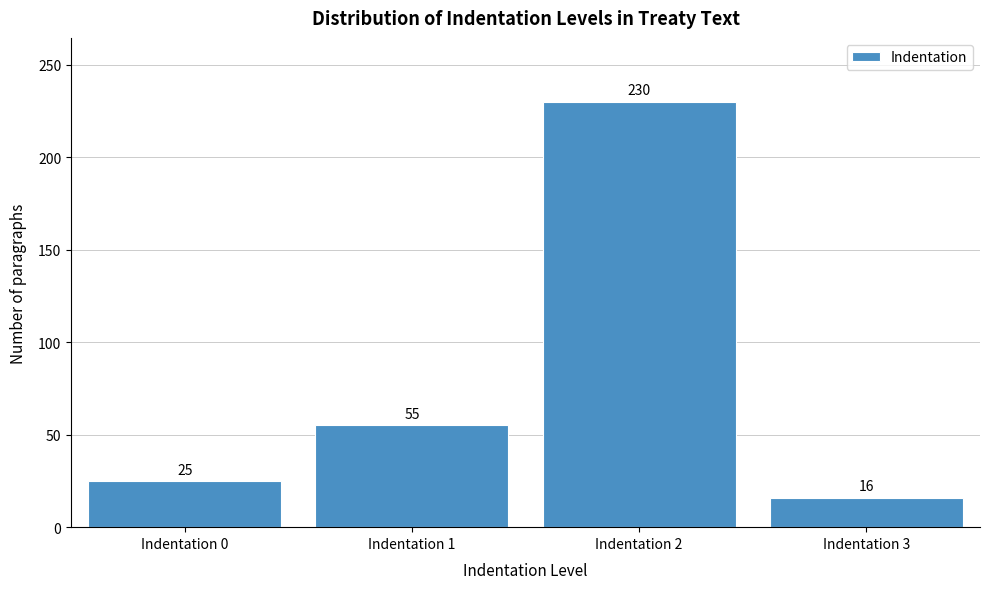

Reading left to right, what are all the values shown in this chart?

25	55	230	16